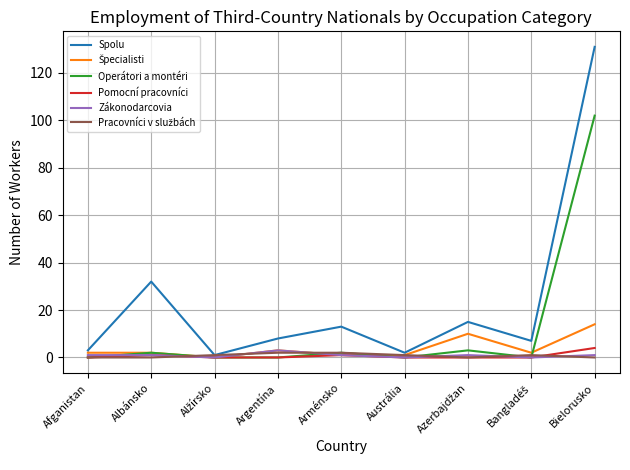

What is the difference between the maximum and second lowest values in the Operátori a montéri series?

102